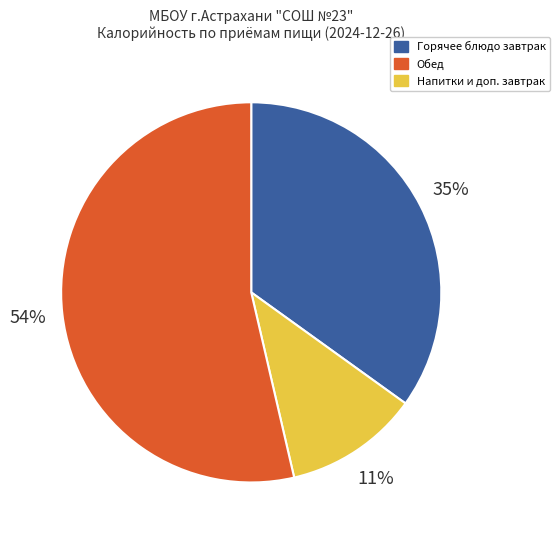

To the nearest percent, what is the average slice percentage?

33%